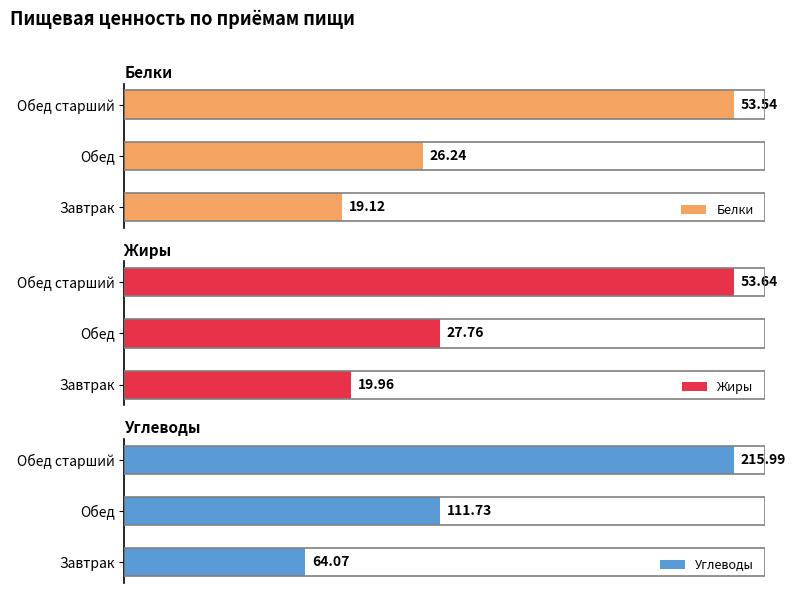

What is the value of the Углеводы bar at the 2nd from the left?

111.7